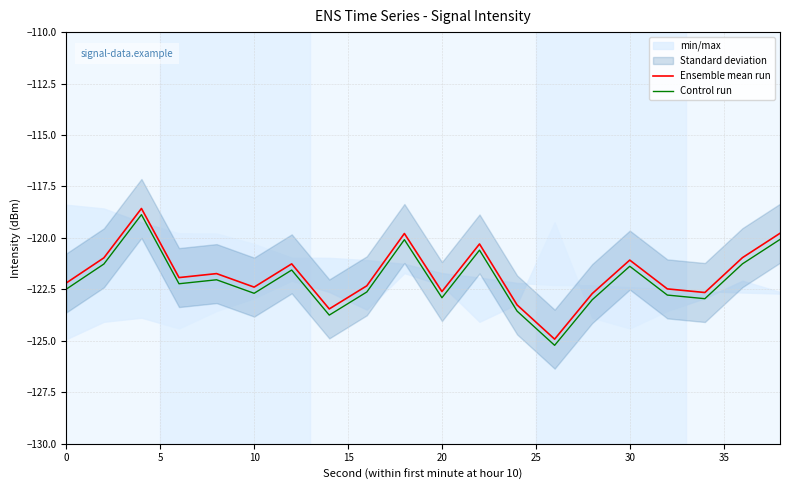

True or false: Control run and Ensemble mean run intersect in this chart.

False